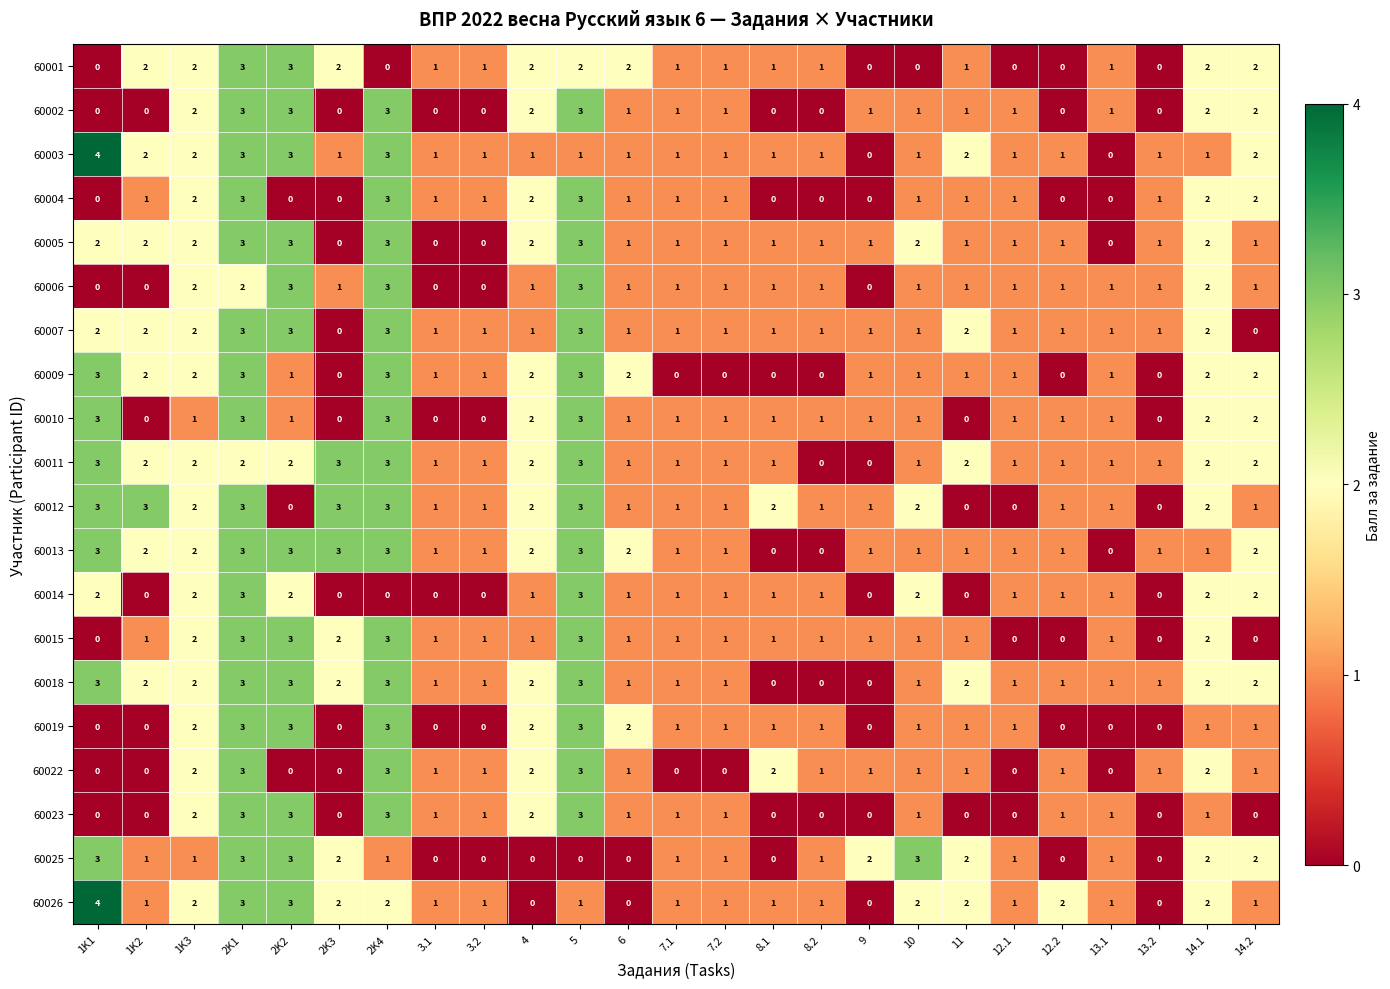

How many distinct data groups are displayed?

20